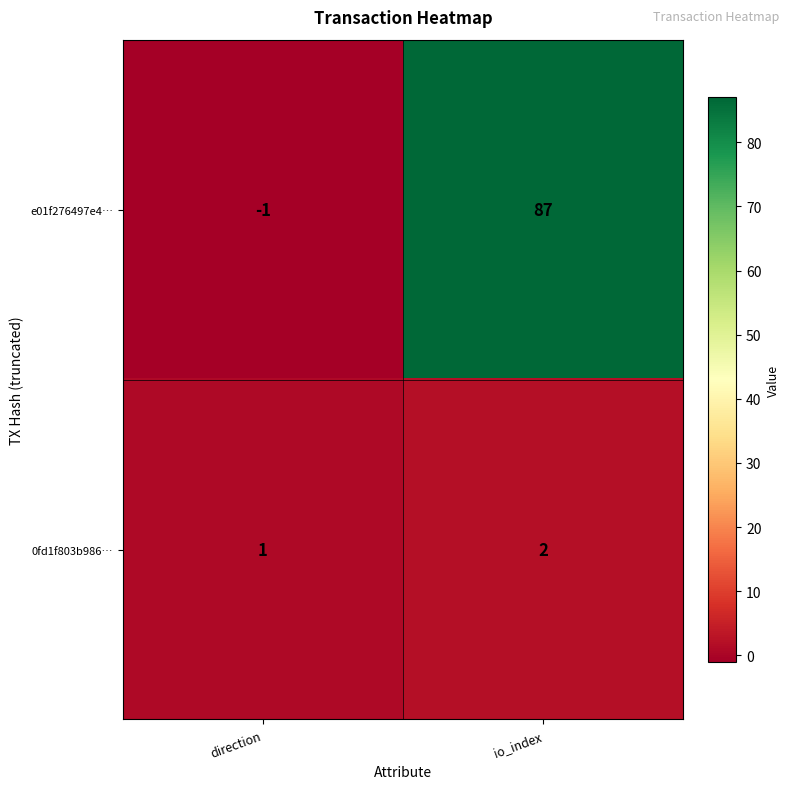

What is the total value across all series at io_index?

89